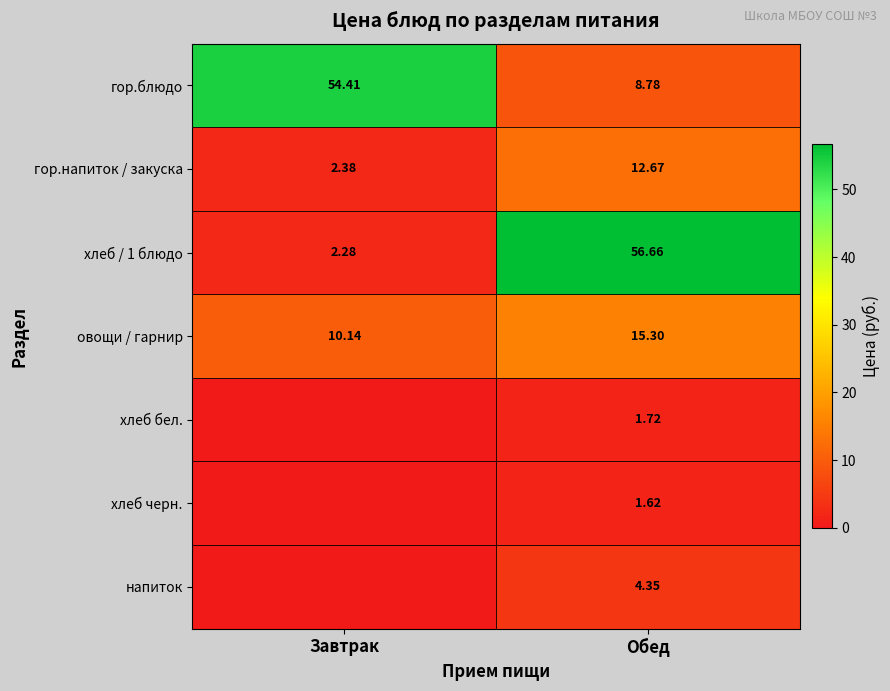

Rank the series at Обед from highest to lowest value.

хлеб / 1 блюдо, овощи / гарнир, гор.напиток / закуска, гор.блюдо, напиток, хлеб бел., хлеб черн.